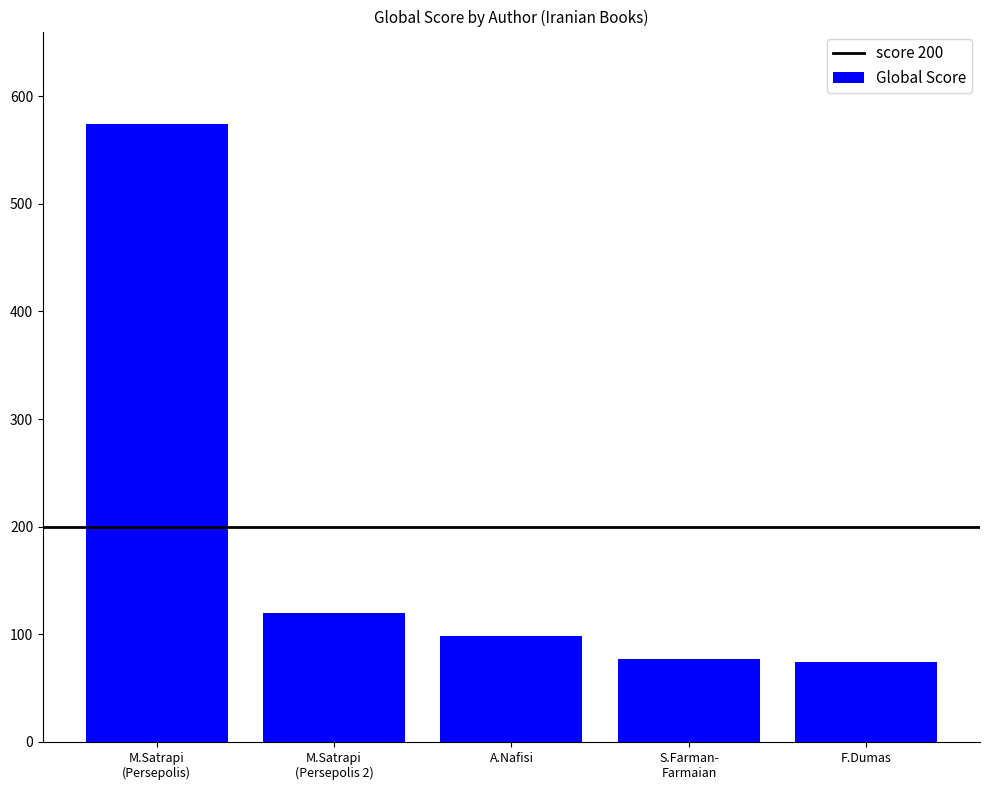

True or false: the data shows 74 at F.Dumas.

True